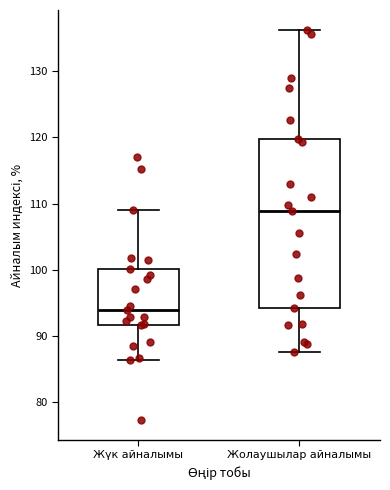

Which box's median line is the lowest?

Жүк айналымы